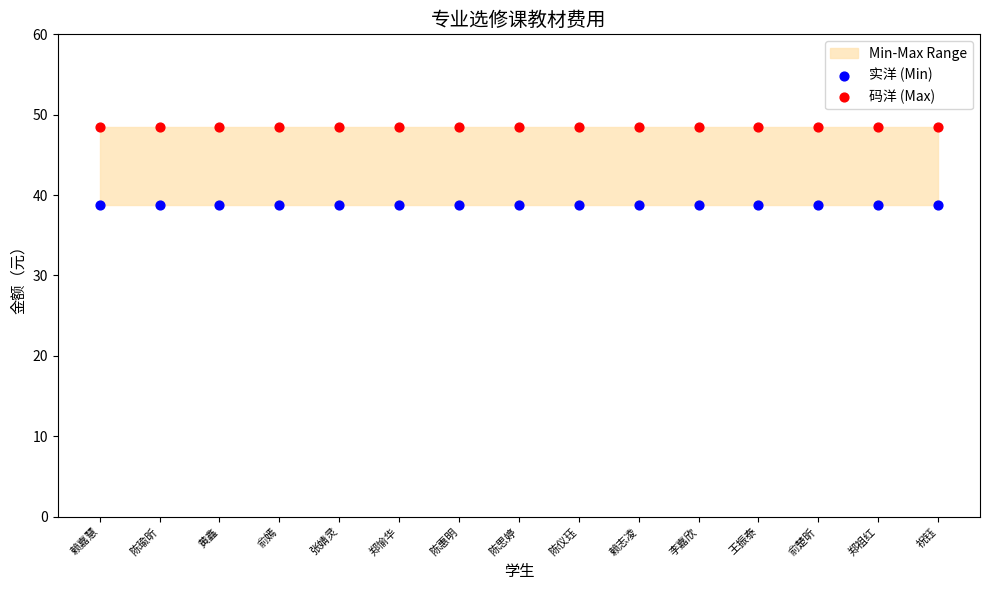

Which series contains the highest Y value?

码洋 (Max)